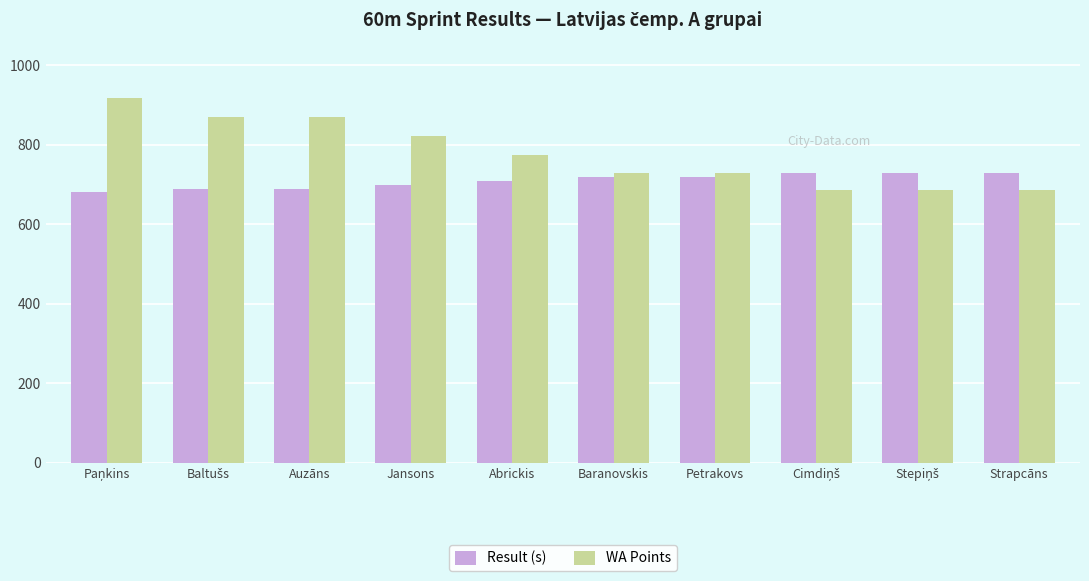

Which series has the largest range (max minus min)?

WA Points